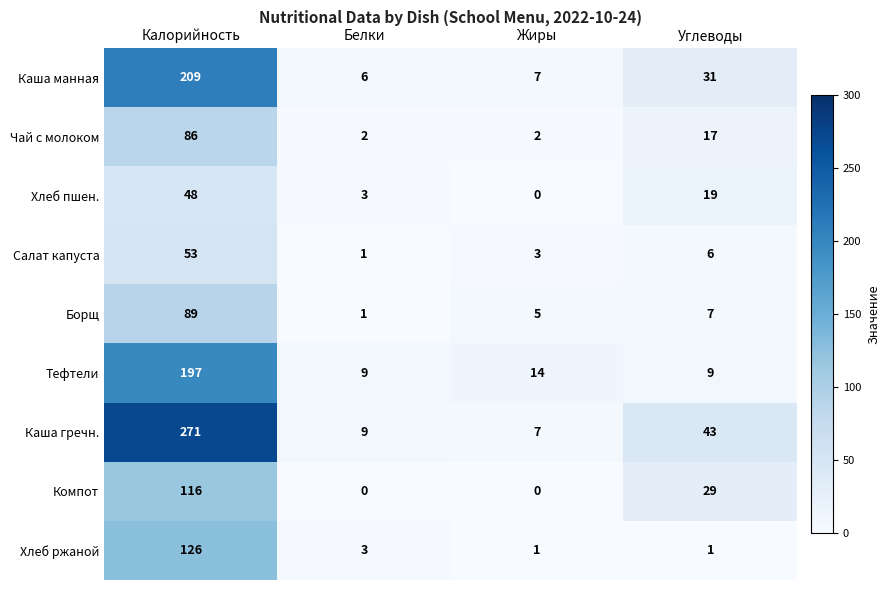

What value does the Борщ series have at Жиры, to the nearest 5?

5